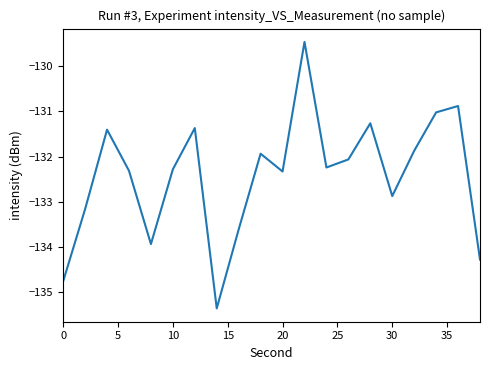

What is the maximum value shown in the chart?

-129.5